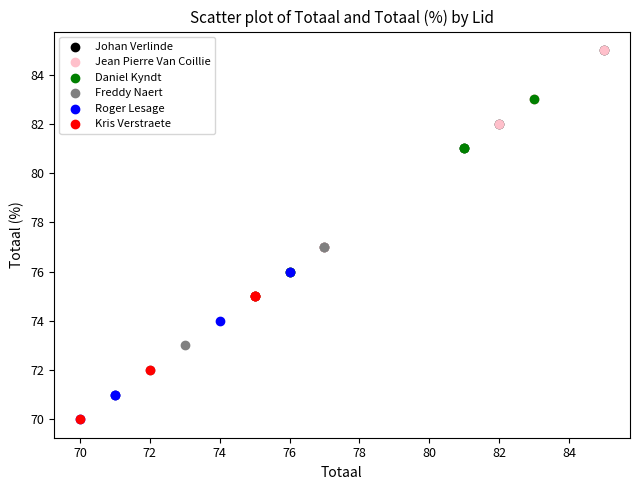

What are all the series names shown in the legend?

Johan Verlinde, Jean Pierre Van Coillie, Daniel Kyndt, Freddy Naert, Roger Lesage, Kris Verstraete